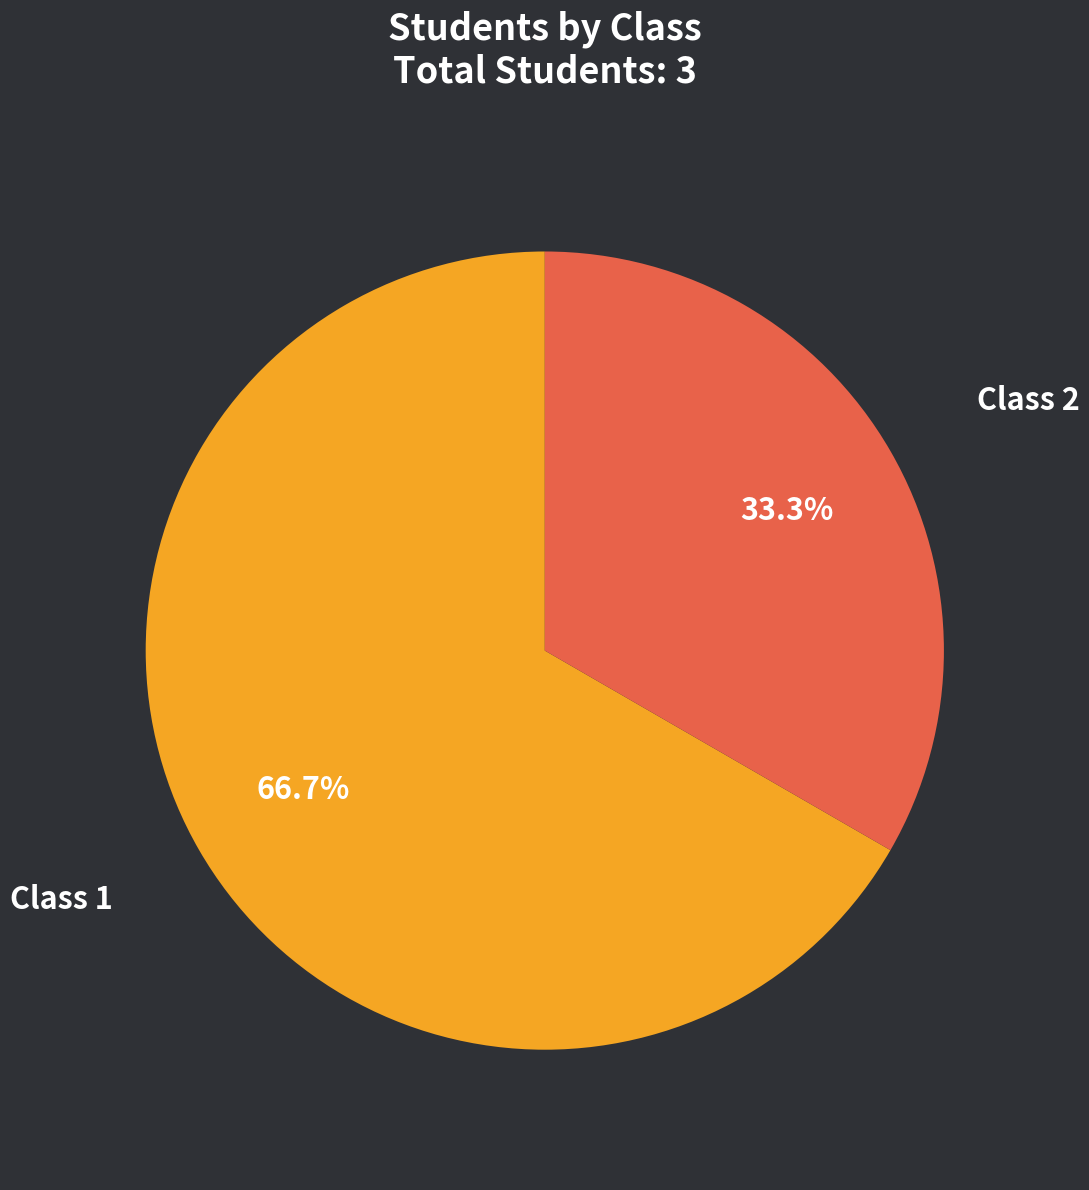

What is the total percentage of Class 1 and Class 2?

100.0%